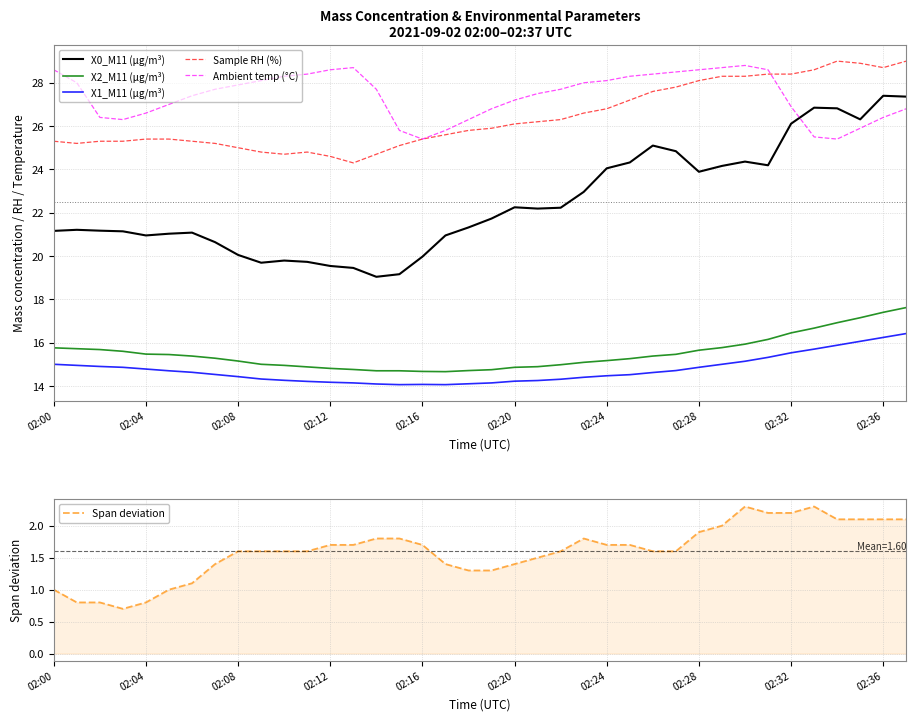

True or false: X0_M11 (μg/m³) and Sample RH (%) cross at least once.

False